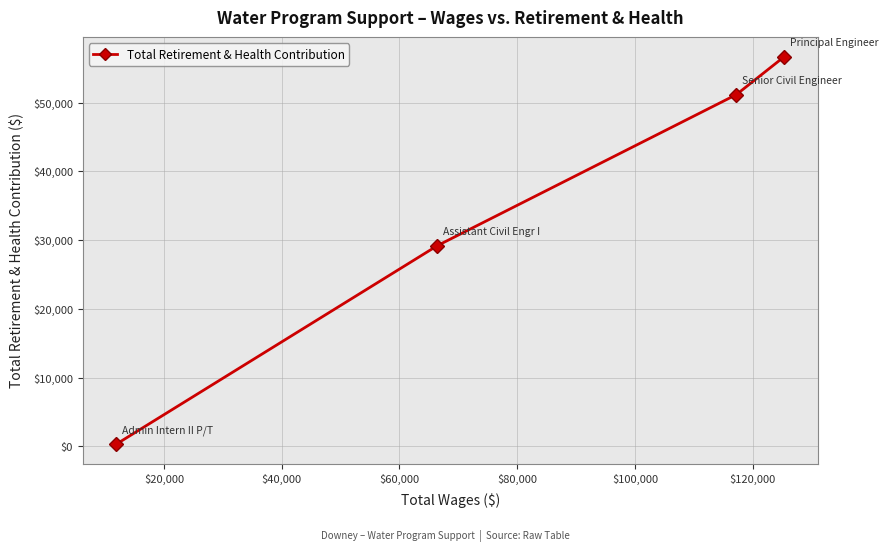

What is the greatest value displayed?

56670